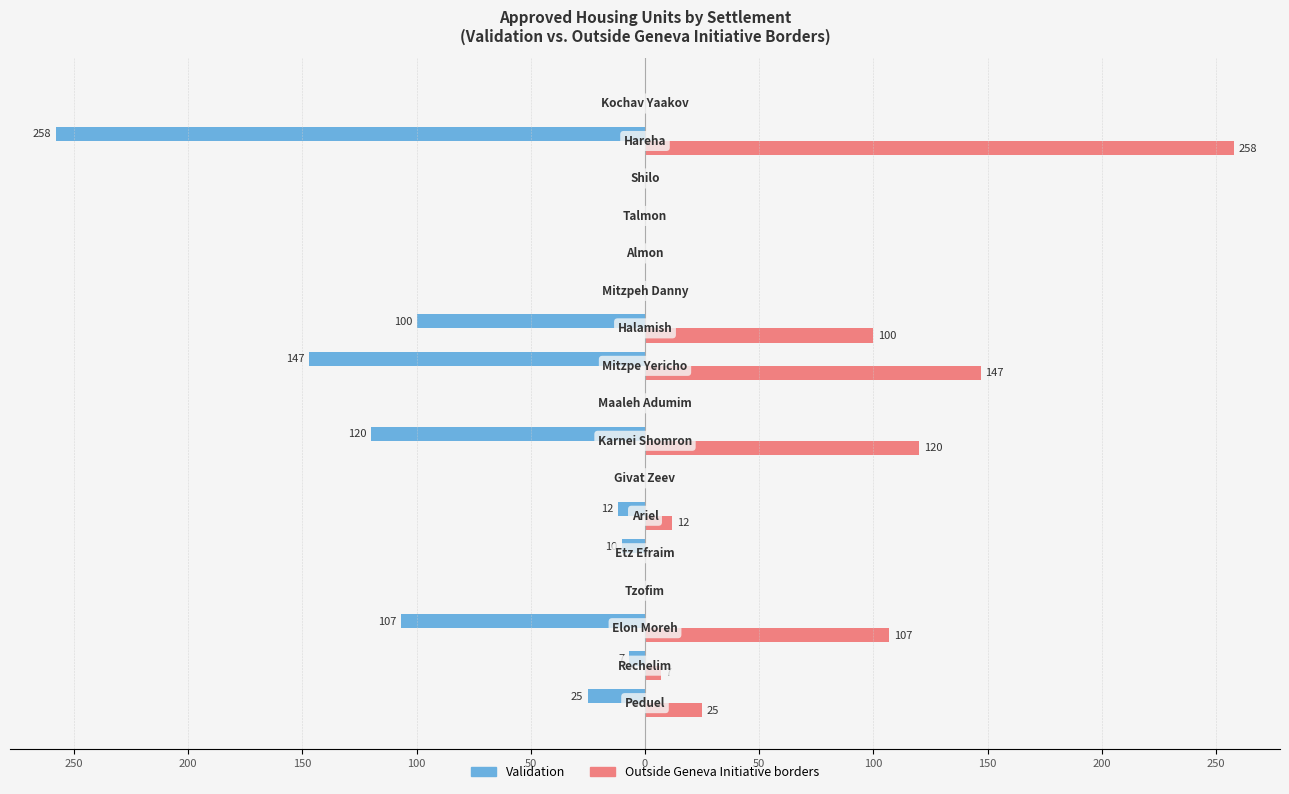

Rank the series by their average value, from lowest to highest.

Validation, Outside Geneva Initiative borders